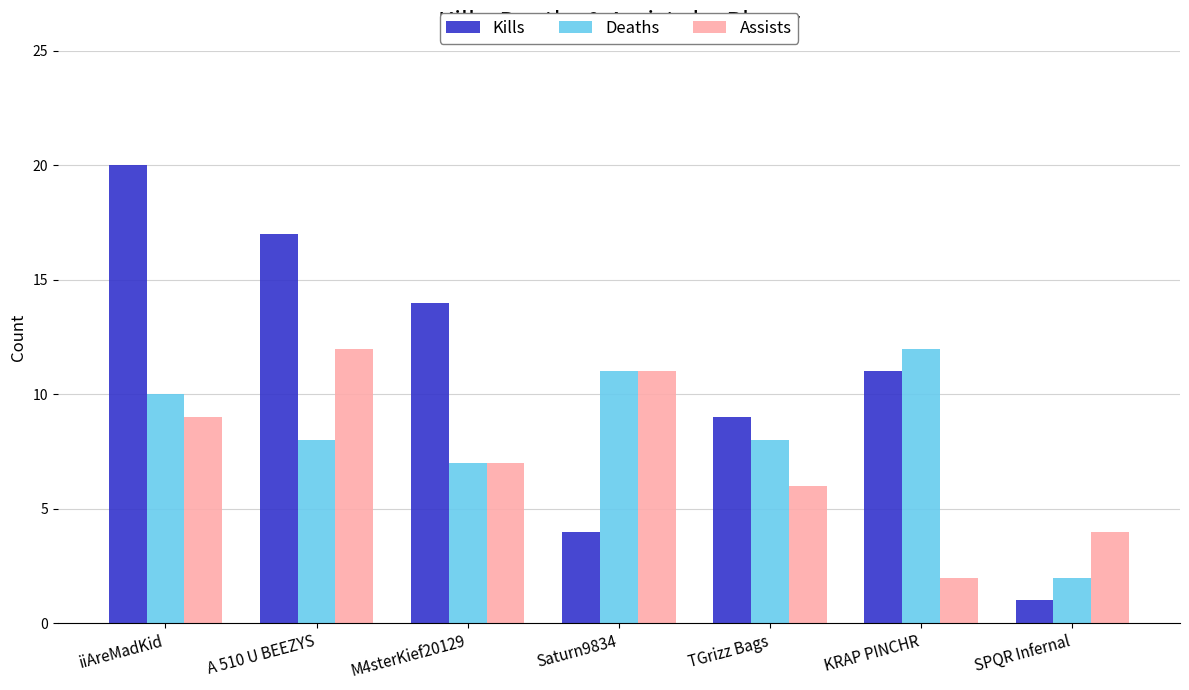

Is it true that Deaths equals 1 at SPQR Infernal?

False